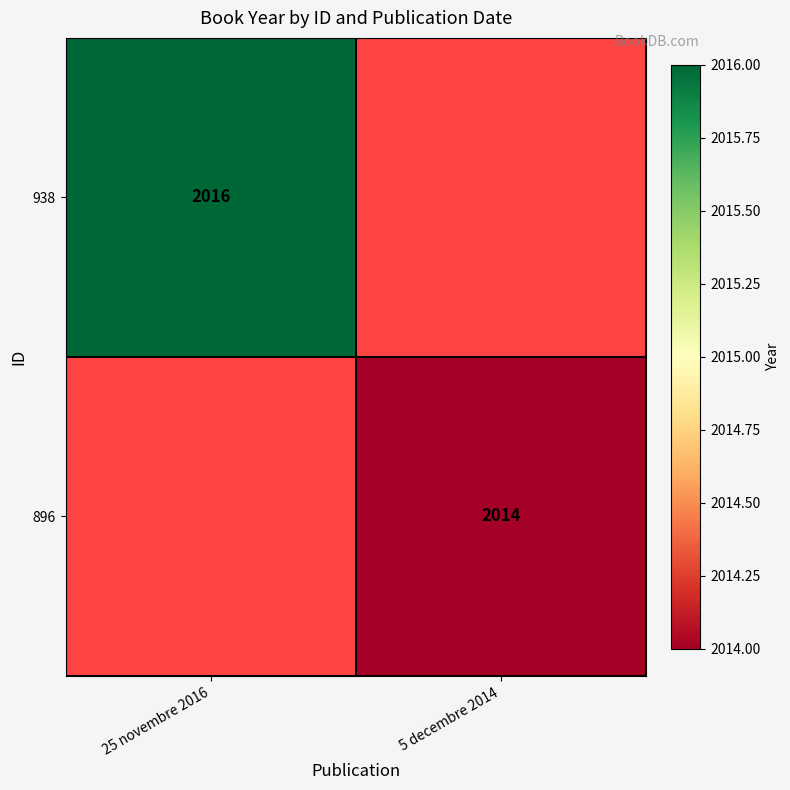

True or false: 896 has a value of 2014 at 5 decembre 2014.

True